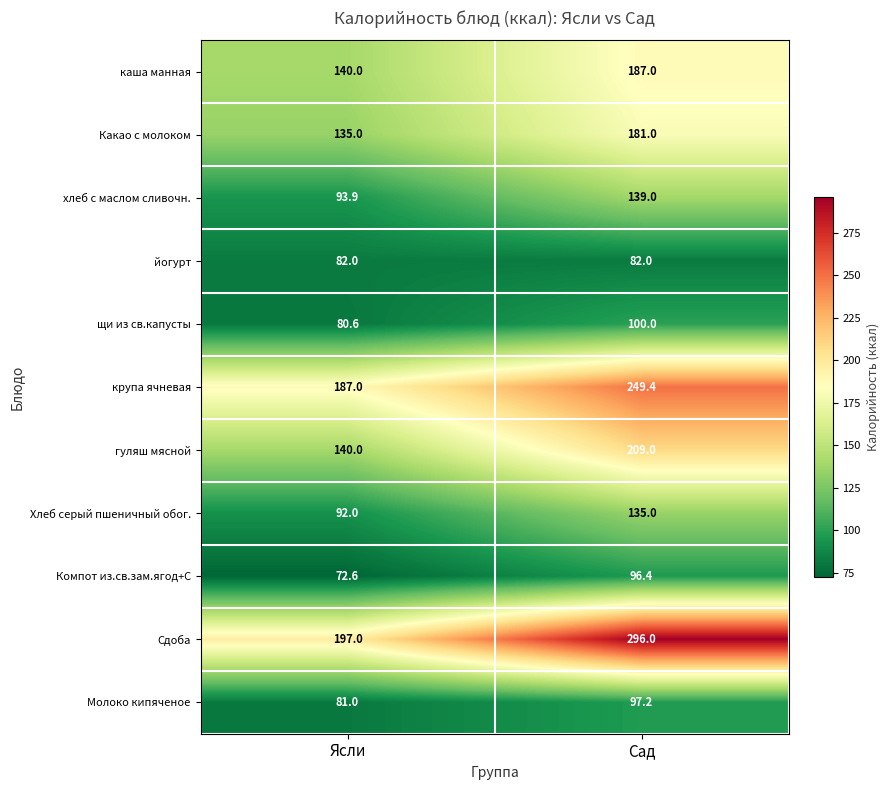

Which category has the highest value in the каша манная series?

Сад